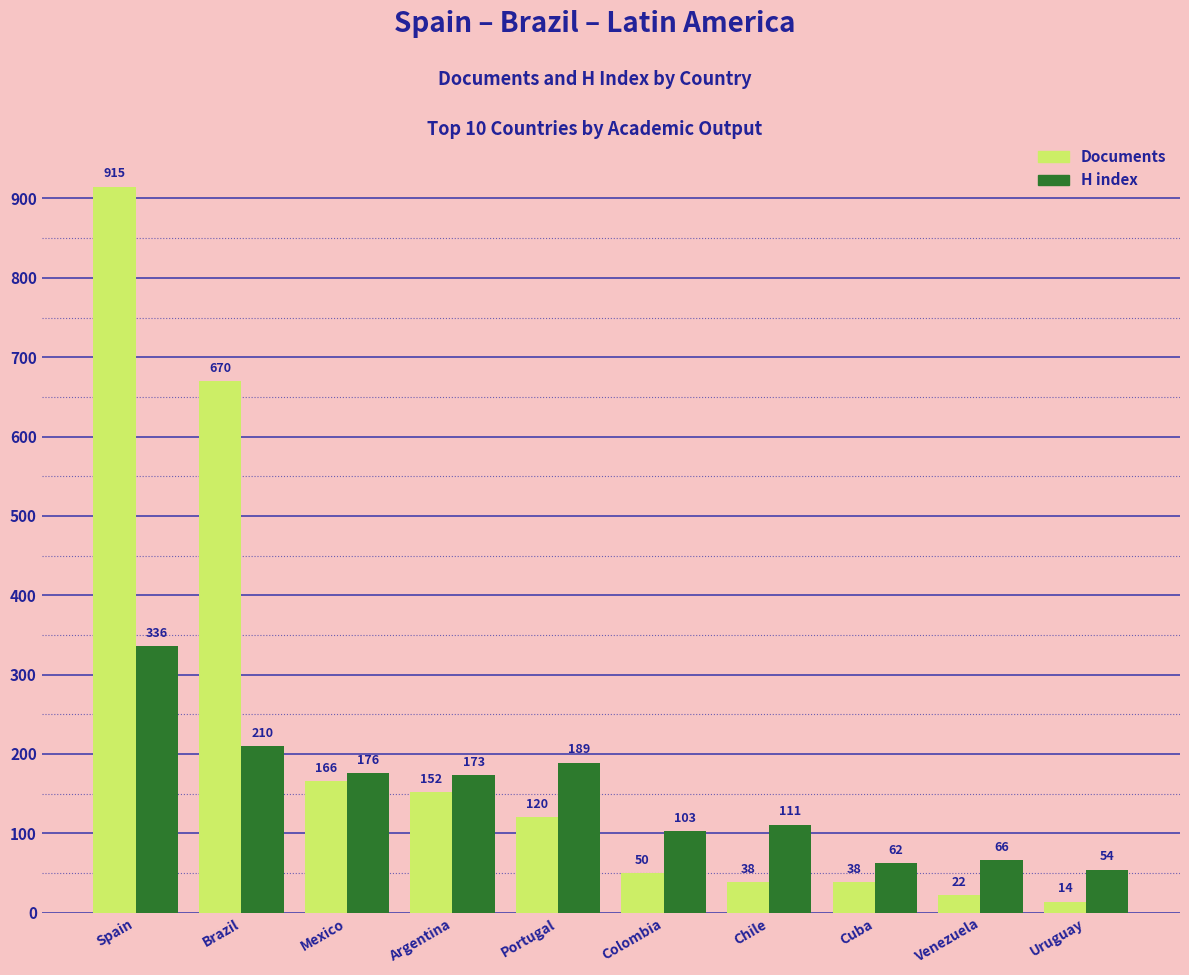

At which label does Documents first exceed 120?

Spain